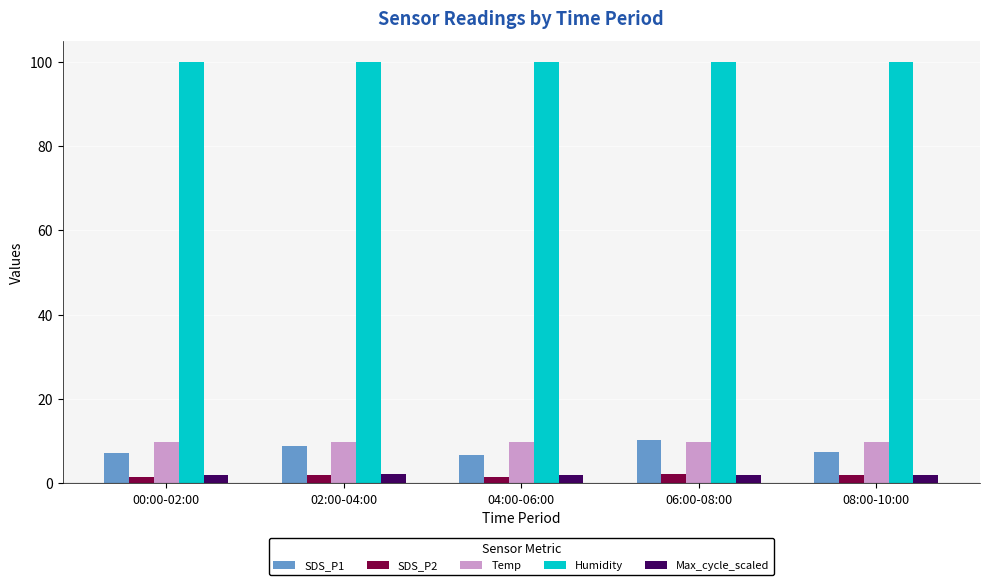

Is the value of Max_cycle_scaled at 00:00-02:00 greater than the value of SDS_P1 at 00:00-02:00?

No